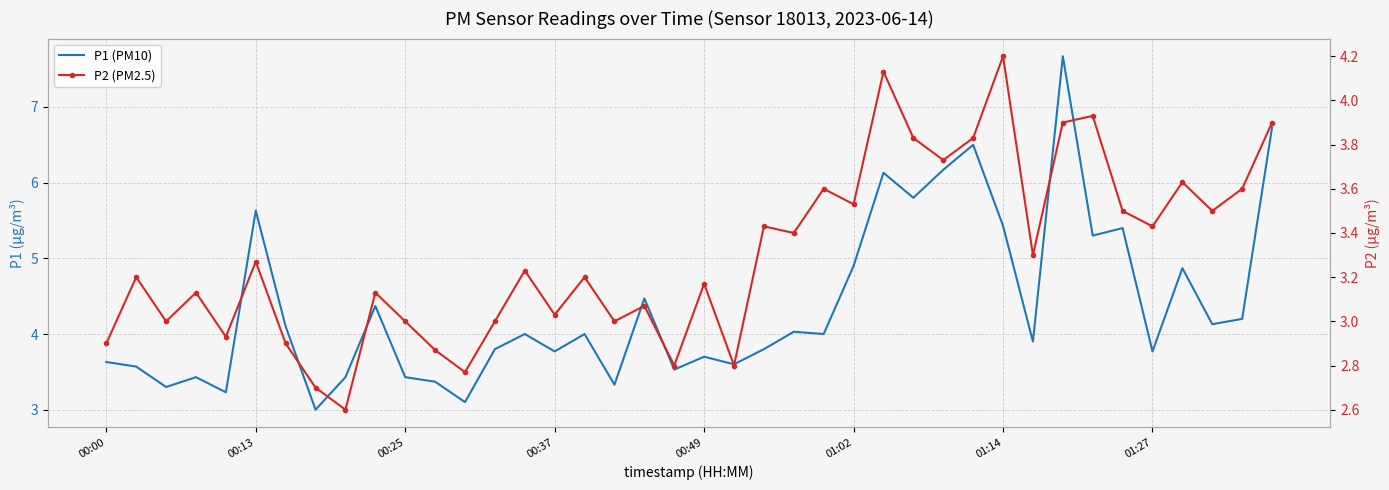

Reading left to right, list all the values displayed in this chart.

P1 (PM10): 3.6	3.6	3.3	3.4	3.2	5.6	4.1	3.0	3.4	4.4	3.4	3.4	3.1	3.8	4.0	3.8	4.0	3.3	4.5	3.5	3.7	3.6	3.8	4.0	4.0	4.9	6.1	5.8	6.2	6.5	5.4	3.9	7.7	5.3	5.4	3.8	4.9	4.1	4.2	6.7
P2 (PM2.5): 2.9	3.2	3.0	3.1	2.9	3.3	2.9	2.7	2.6	3.1	3.0	2.9	2.8	3.0	3.2	3.0	3.2	3.0	3.1	2.8	3.2	2.8	3.4	3.4	3.6	3.5	4.1	3.8	3.7	3.8	4.2	3.3	3.9	3.9	3.5	3.4	3.6	3.5	3.6	3.9